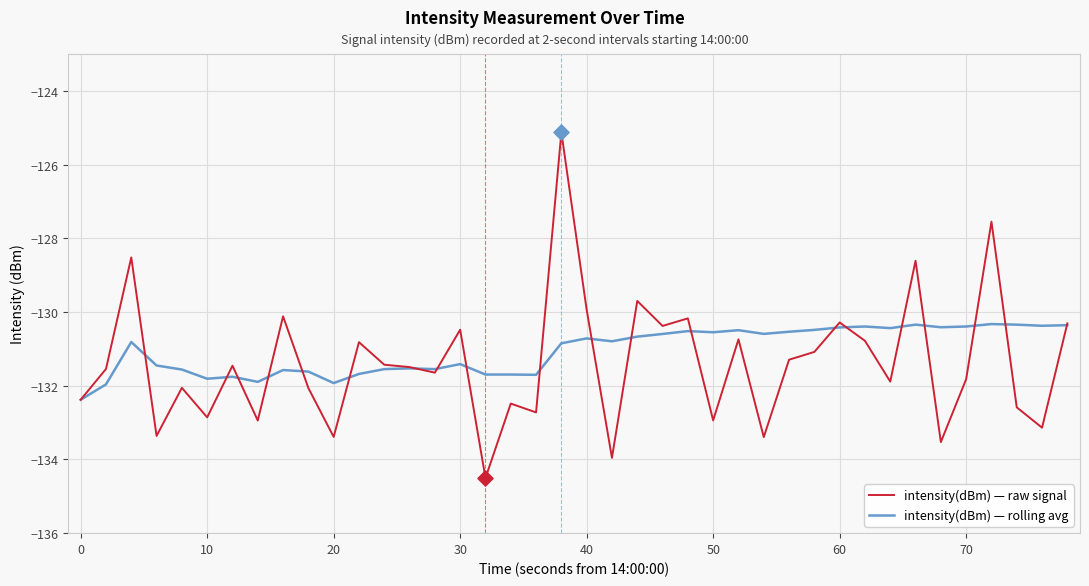

Which series has the largest range (max minus min)?

intensity(dBm) — raw signal